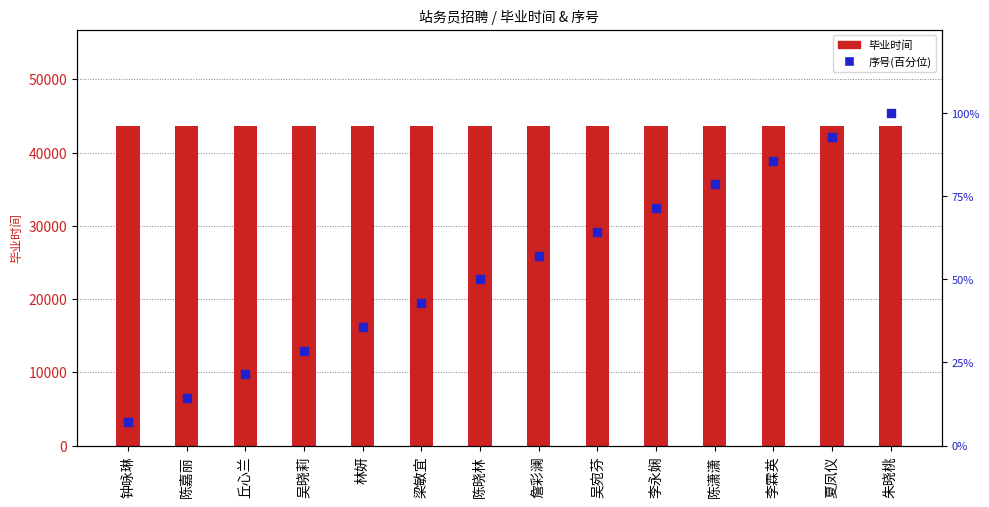

What are all the series names shown in the legend?

毕业时间, 序号(百分位)